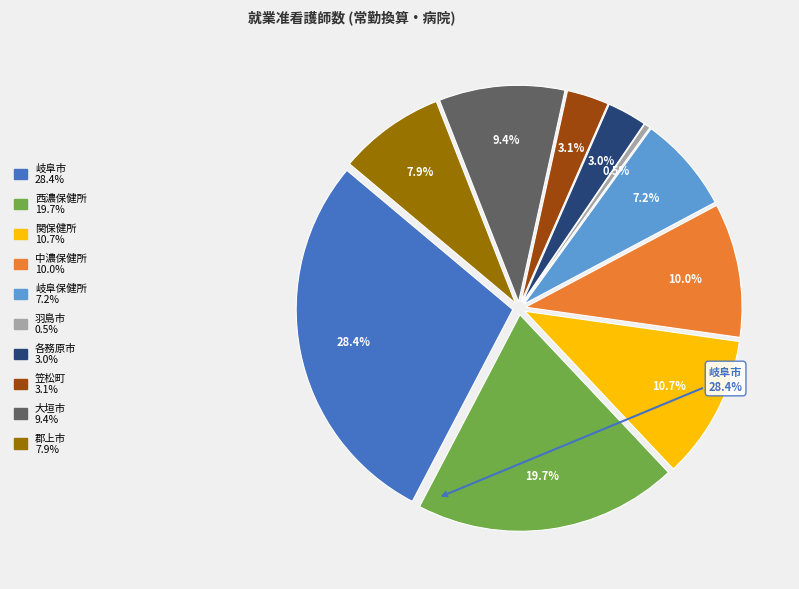

Is it true that 各務原市 is 1% of the pie?

False